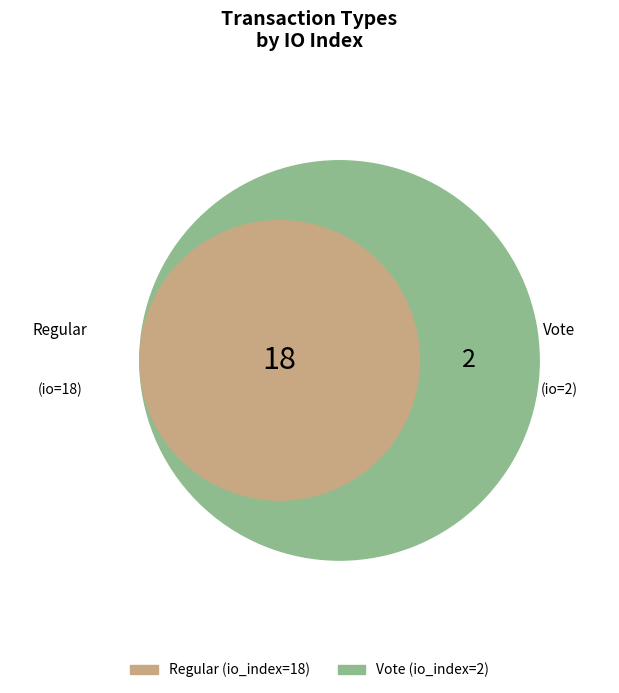

How many slices are in this pie chart?

2